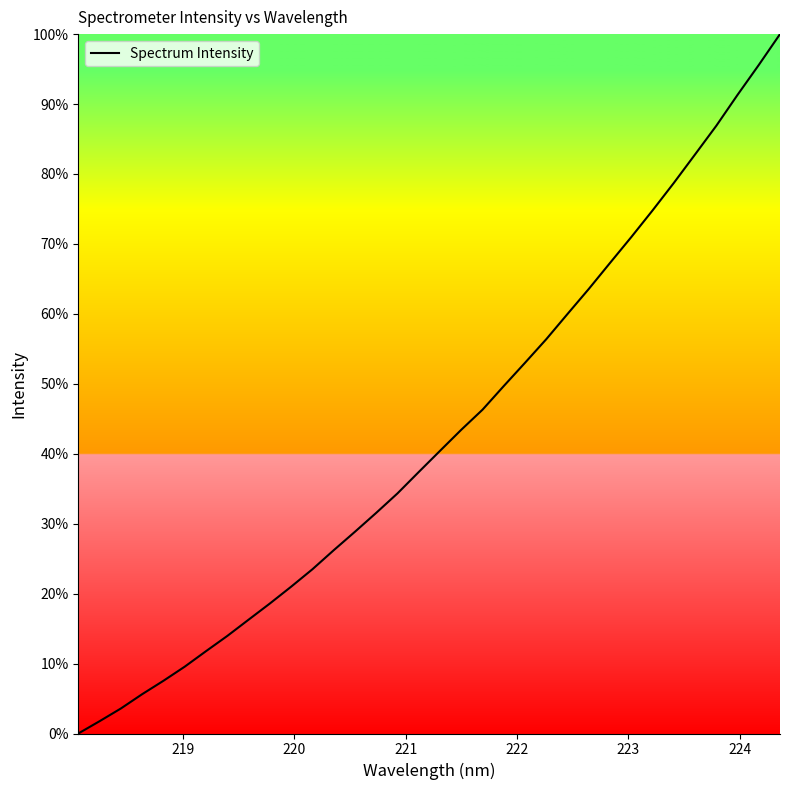

What is the difference between the maximum and minimum values?

100.0